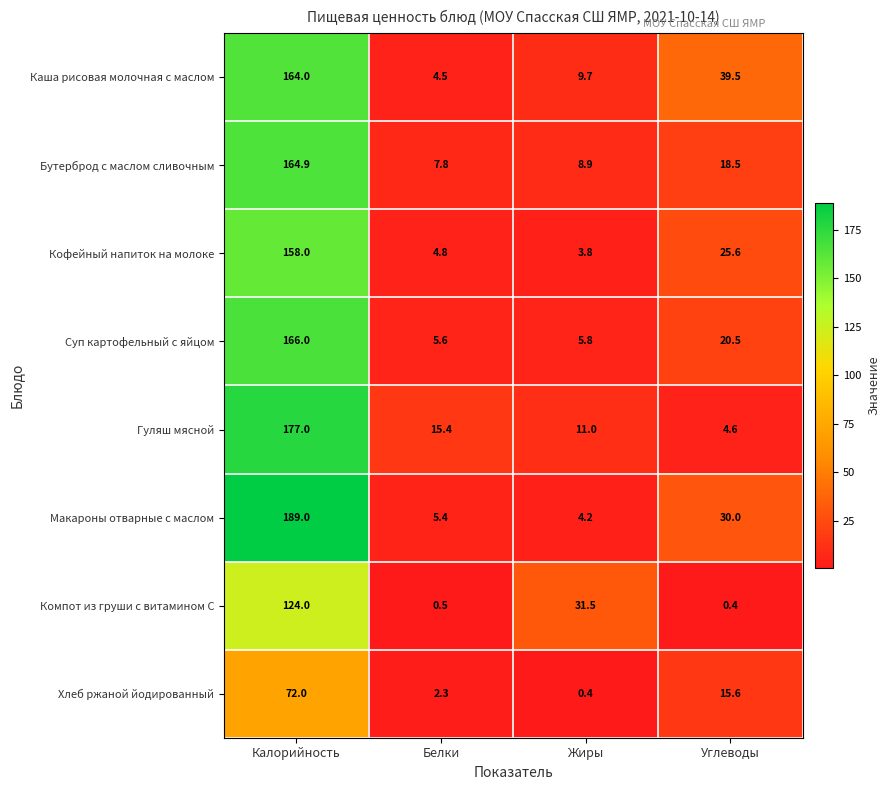

What is the difference between the second highest and minimum values in the Компот из груши с витамином С series?

31.1